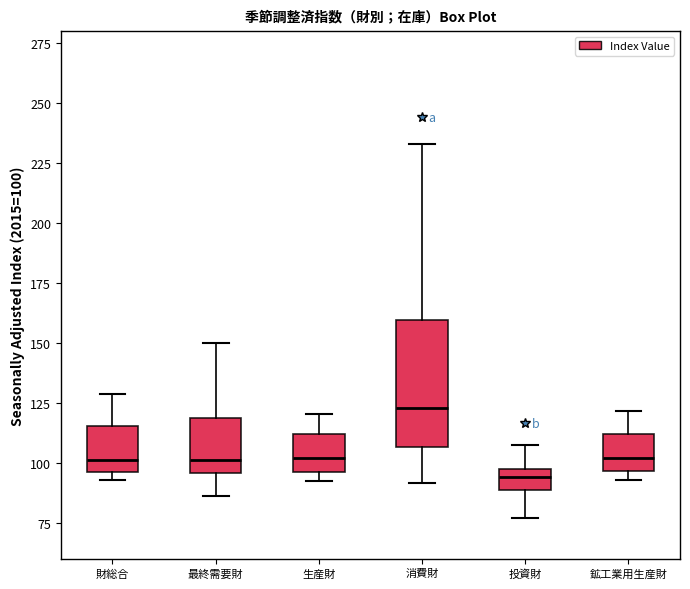

Comparing the boxes themselves (not the whiskers), which one is the tallest?

消費財